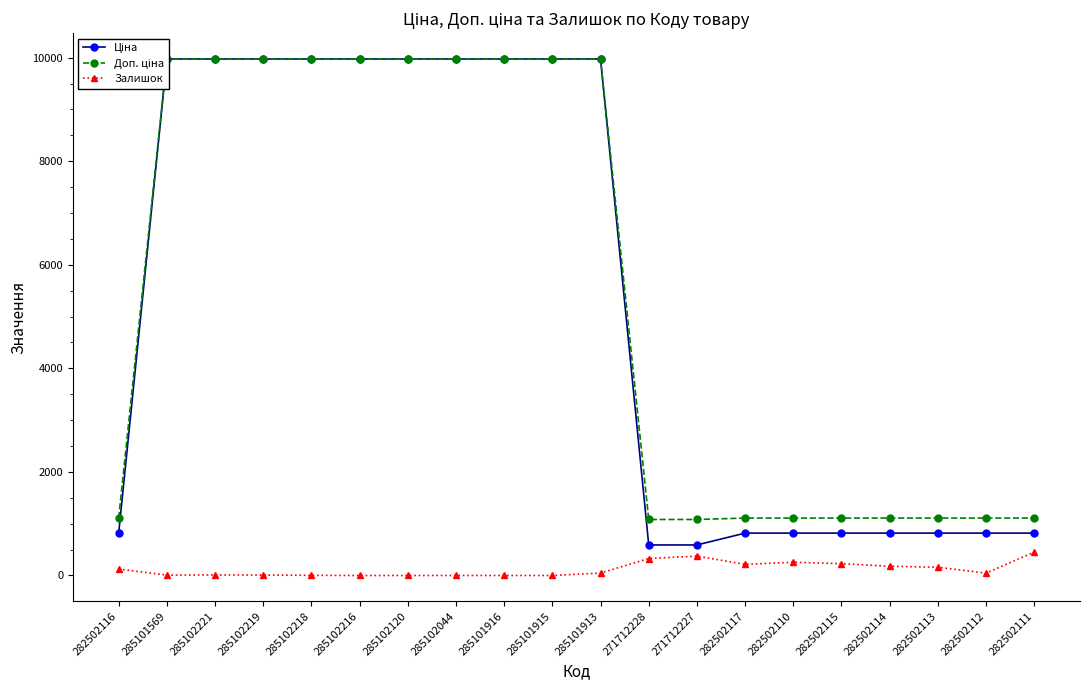

Which series has the widest spread of values?

Ціна